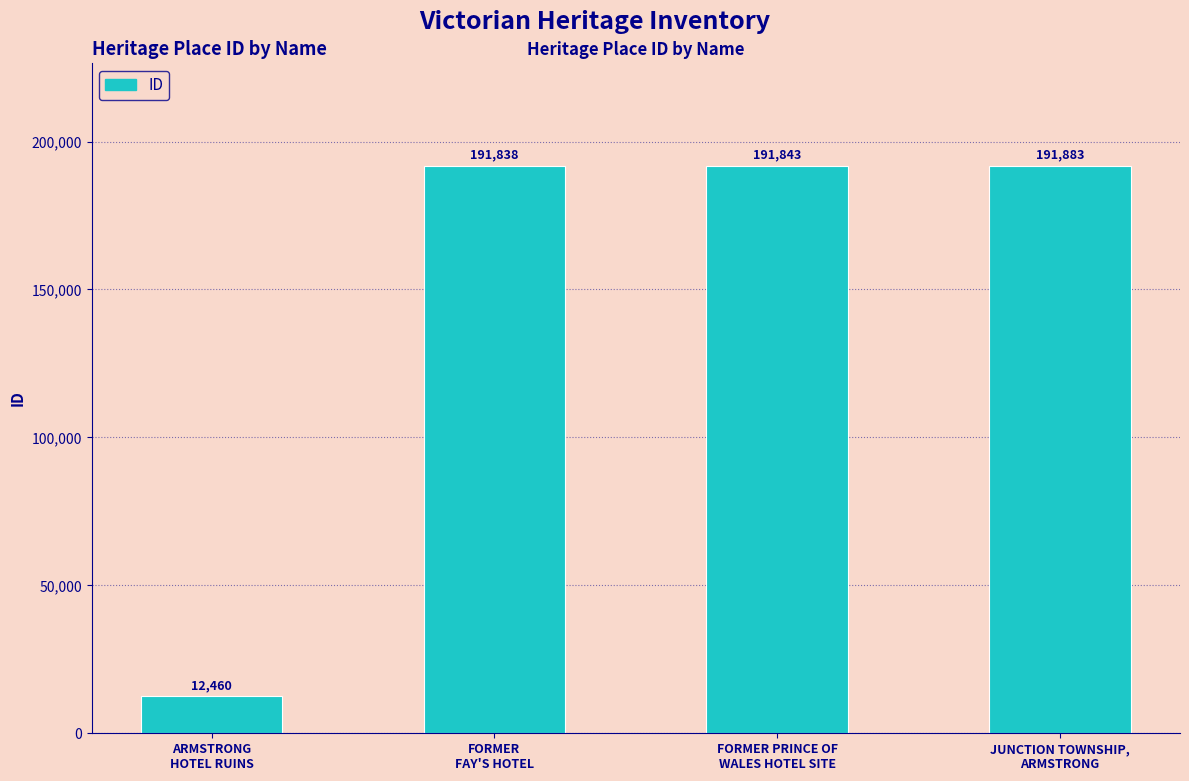

The chart shows a value of 191838 at FORMER
FAY'S HOTEL. True or false?

True